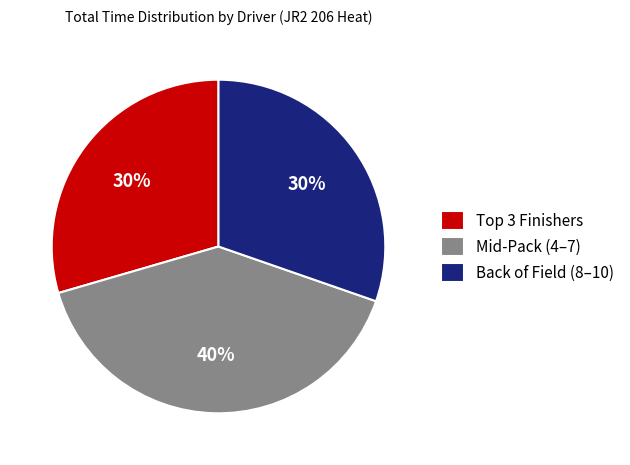

The Back of Field (8–10) slice represents 39% of the pie. True or false?

False